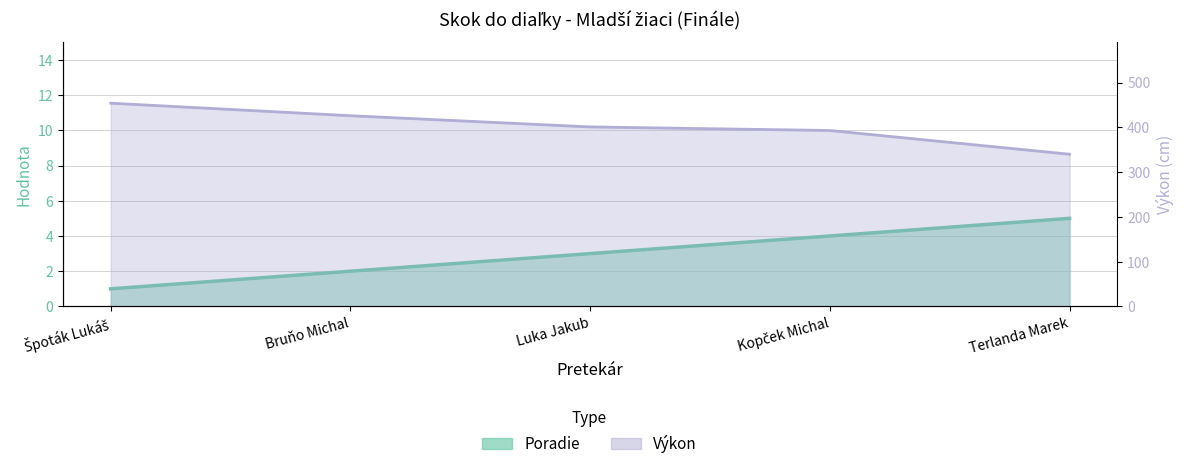

Rank the series by their maximum value, from highest to lowest.

Výkon, Poradie